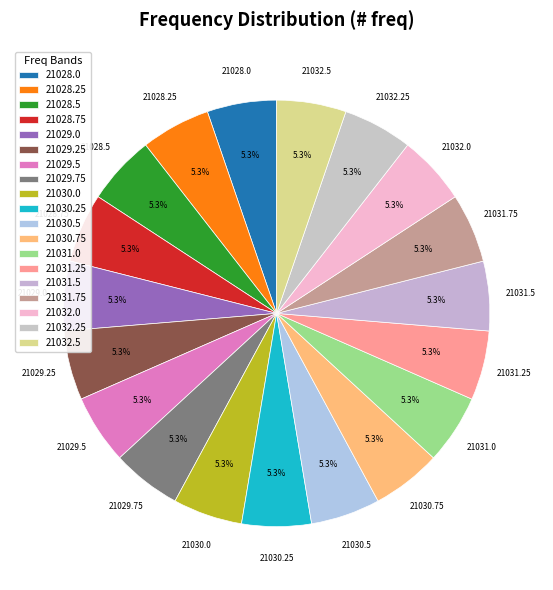

How many slices are in this pie chart?

19